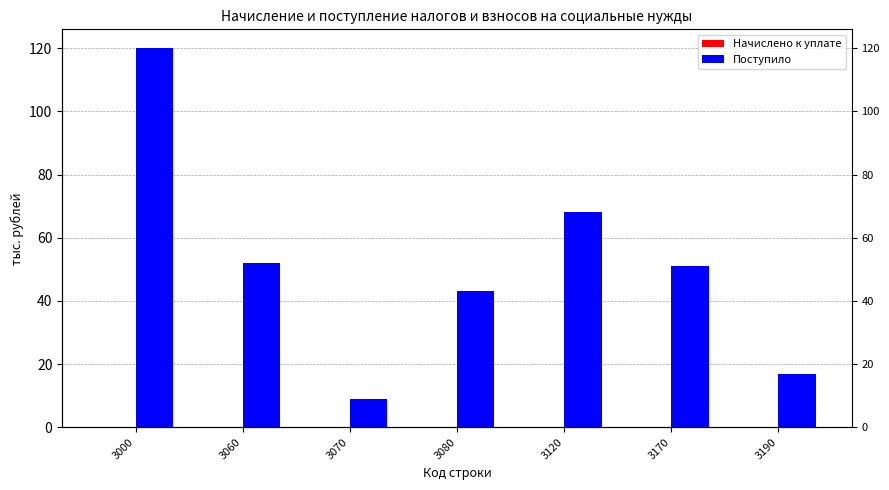

How many bars are there in total?

14